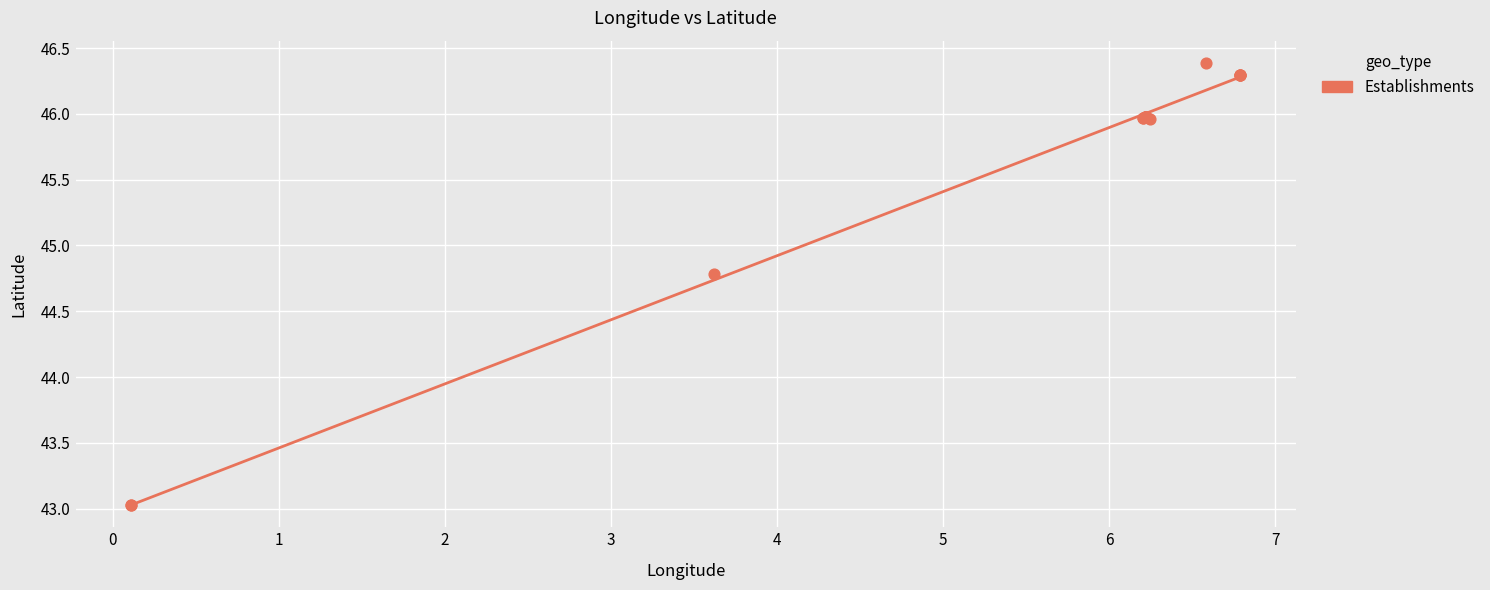

What Y value in the scatter plot is closest to 44?

44.8